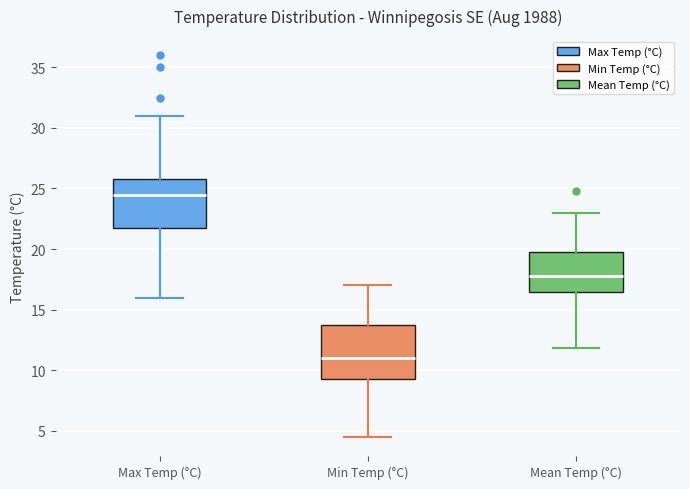

Which box's median line is the lowest?

Min Temp (°C)